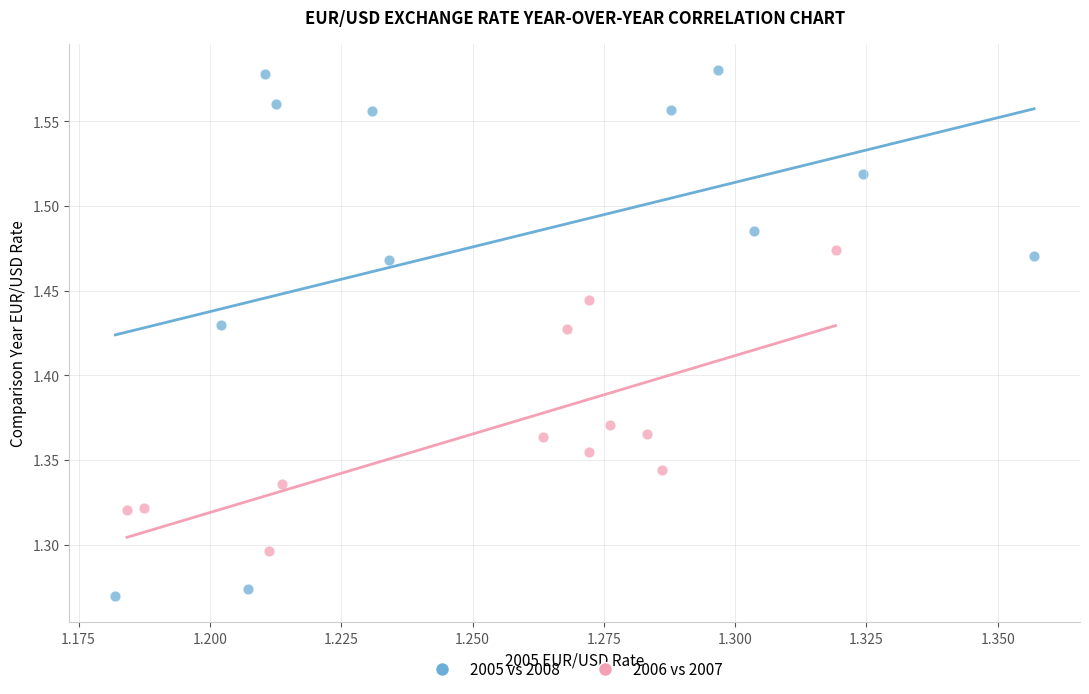

Which series reaches the maximum Y coordinate?

2005 vs 2008